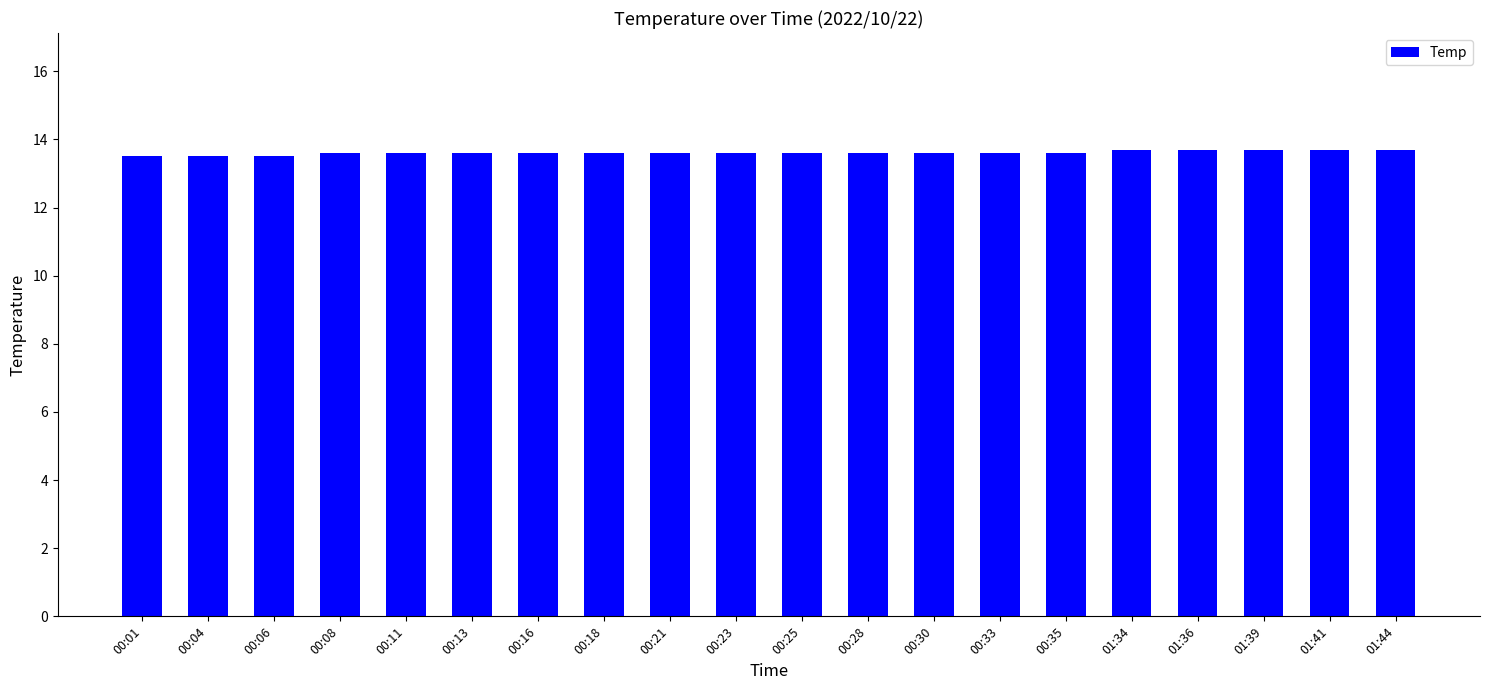

True or false: the data shows 13.7 at 01:34.

True